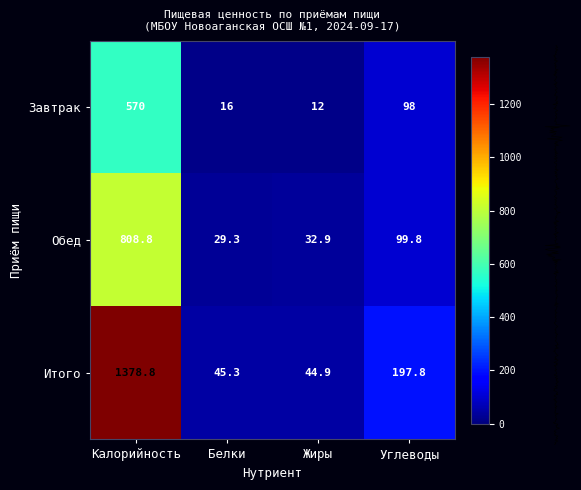

Reading left to right, extract all data points from this chart.

Завтрак: 570.0	16.0	12.0	98.0
Обед: 808.8	29.3	32.9	99.8
Итого: 1378.8	45.3	44.9	197.8